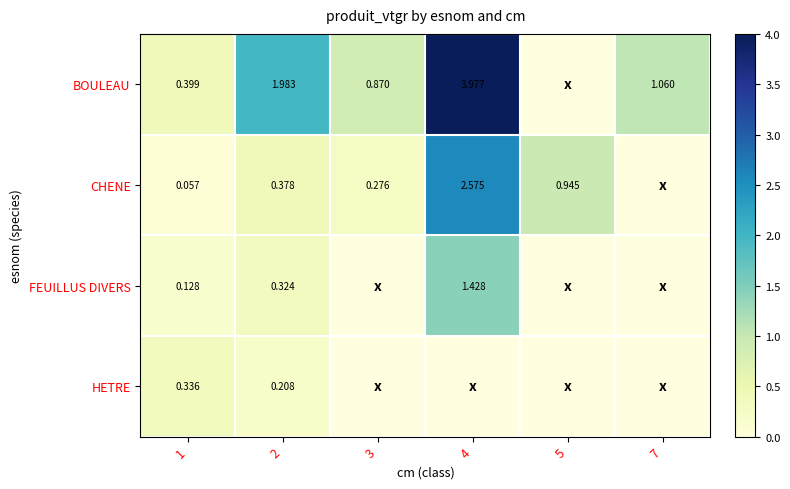

Is the value of BOULEAU at 2 greater than the value of CHENE at 5?

Yes